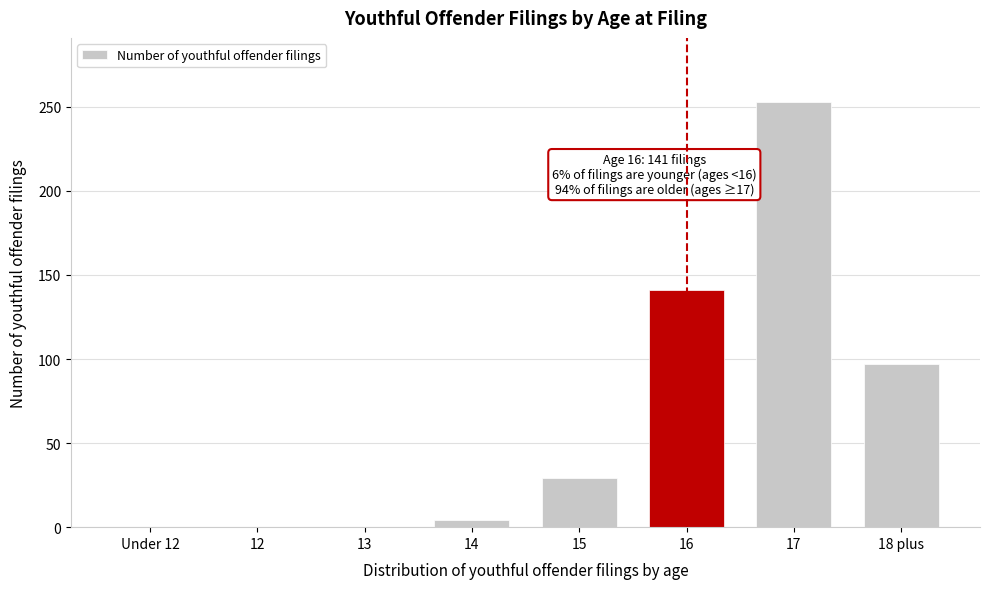

Reading right to left, transcribe all the data shown in this chart.

18 plus=97	17=253	16=141	15=29	14=4	13=0	12=0	Under 12=0